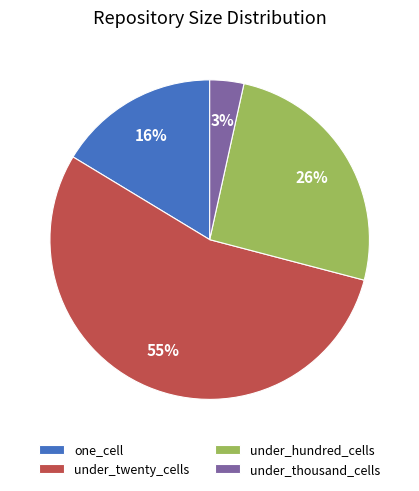

To the nearest percent, what portion does under_twenty_cells represent?

55%